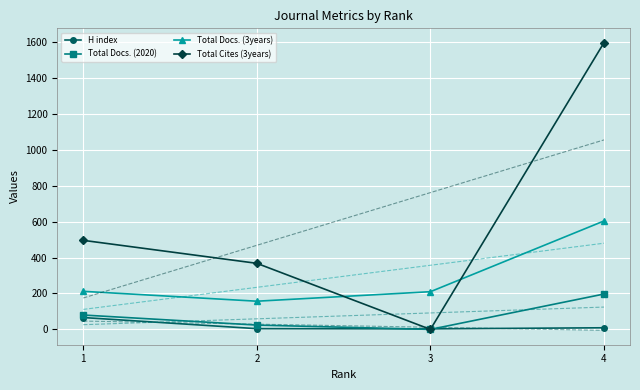

What are all the series names shown in the legend?

H index, Total Docs. (2020), Total Docs. (3years), Total Cites (3years)